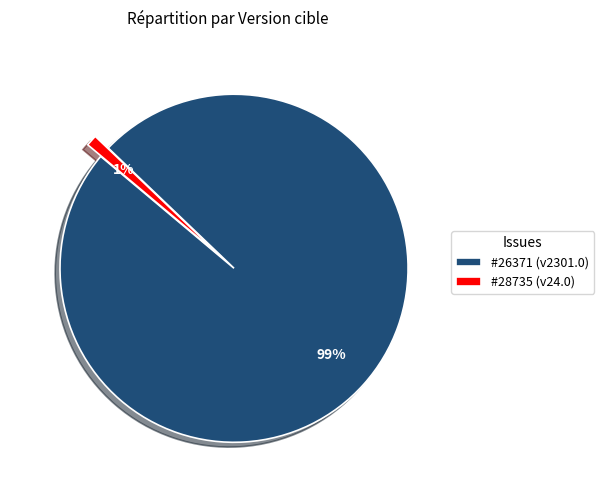

Which slice is the largest?

#26371 (v2301.0)